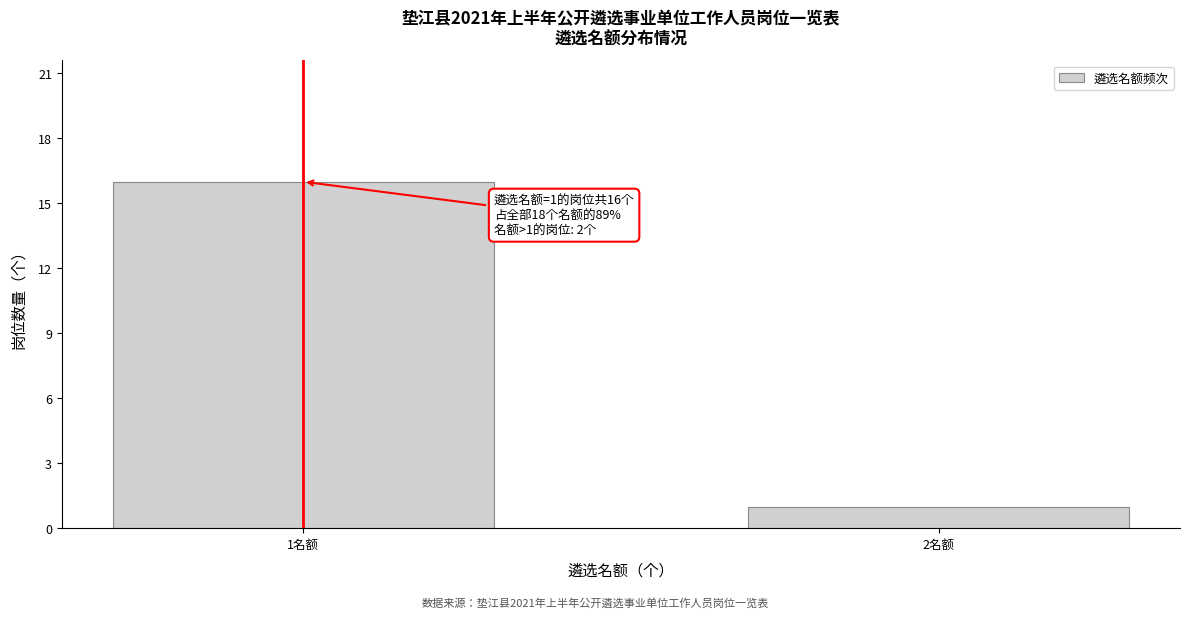

Reading left to right, what are all the values shown in this chart?

1名额=16	2名额=1